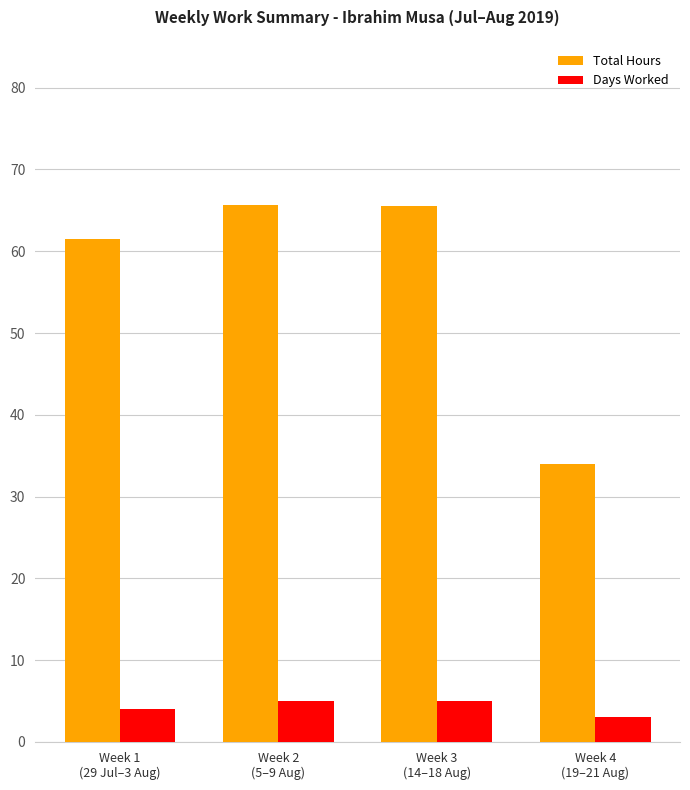

At how many categories does at least one series exceed 15?

4